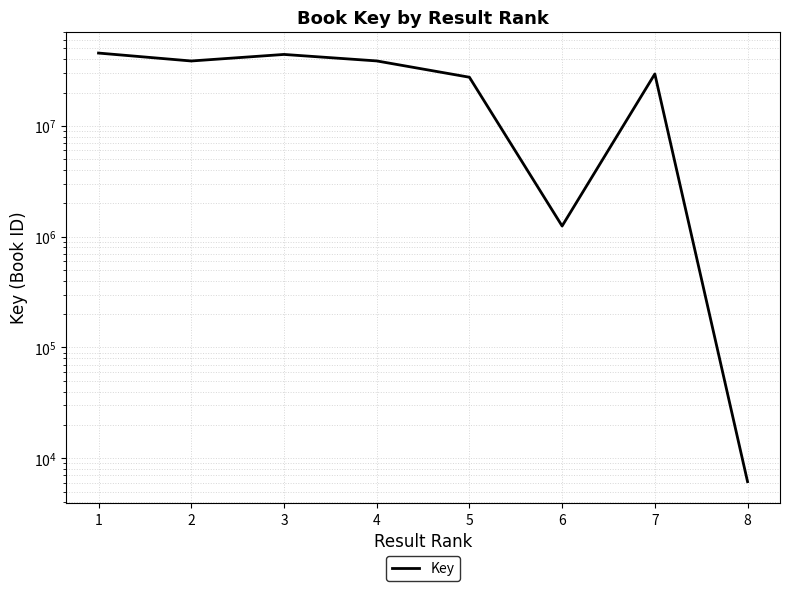

At which category does the chart reach its minimum across all series?

8